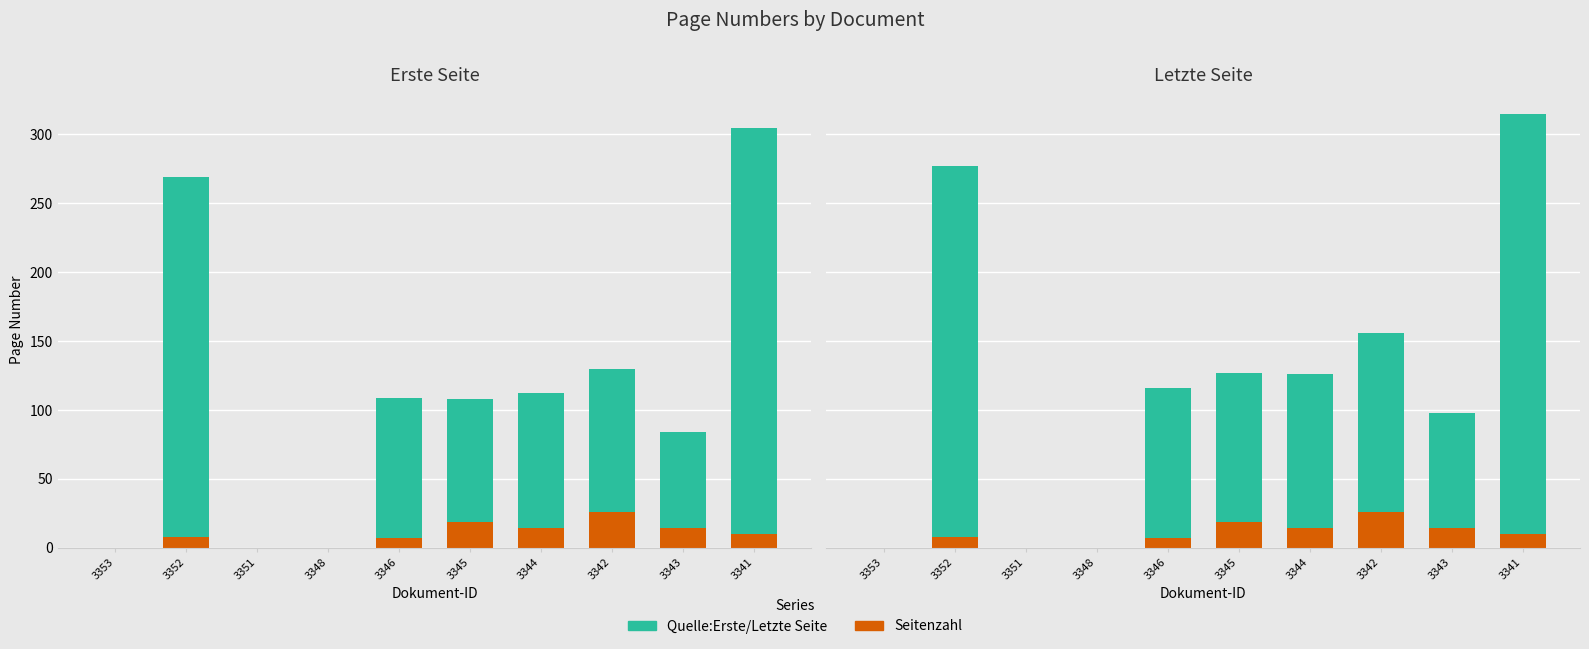

Where does the Quelle:Erste Seite series first go above 98?

3352